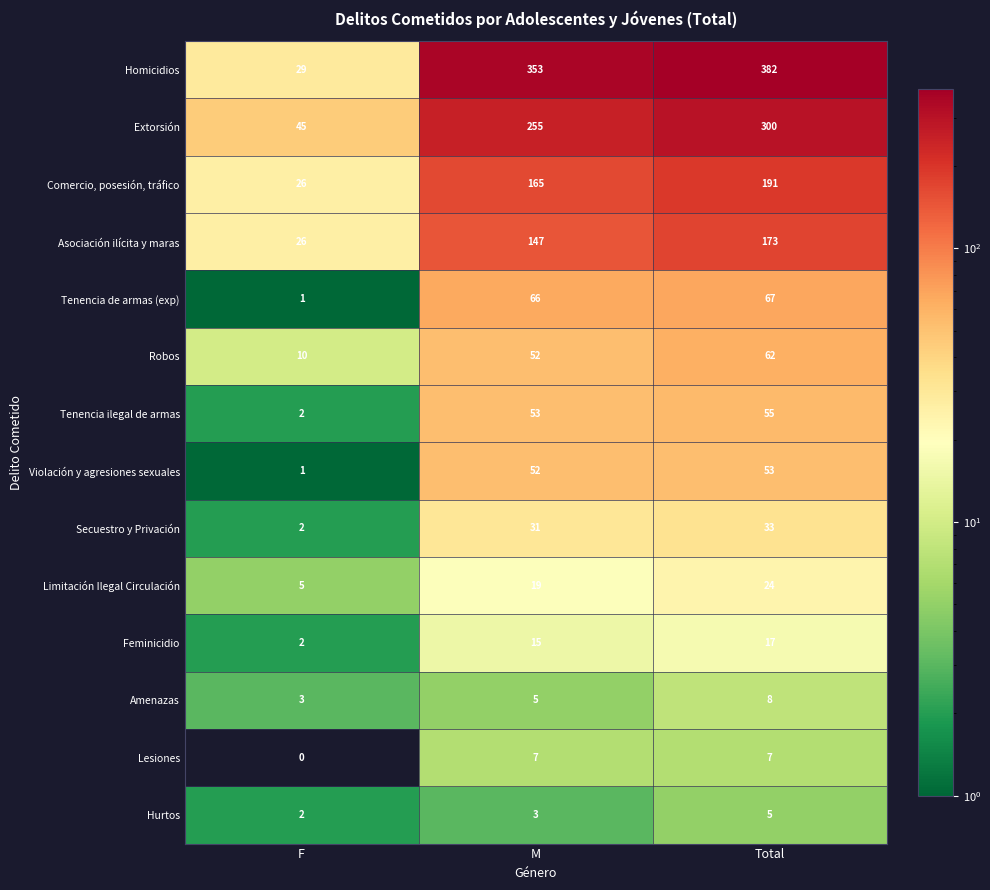

List the series in order of their peak value, lowest first.

Hurtos, Lesiones, Amenazas, Feminicidio, Limitación Ilegal Circulación, Secuestro y Privación, Violación y agresiones sexuales, Tenencia ilegal de armas, Robos, Tenencia de armas (exp), Asociación ilícita y maras, Comercio, posesión, tráfico, Extorsión, Homicidios